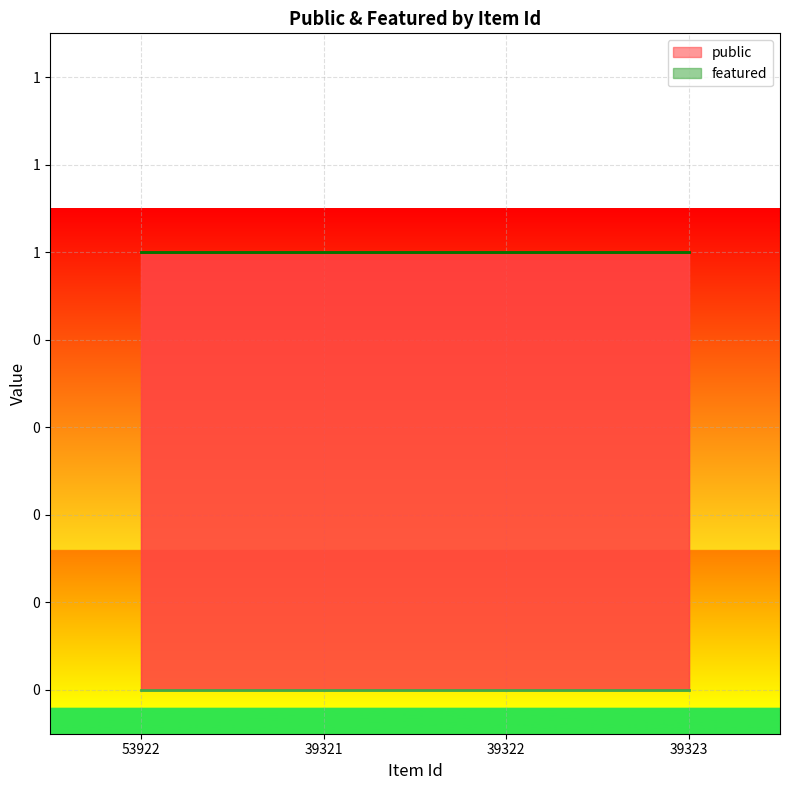

The public series shows 1 at 39322. True or false?

False